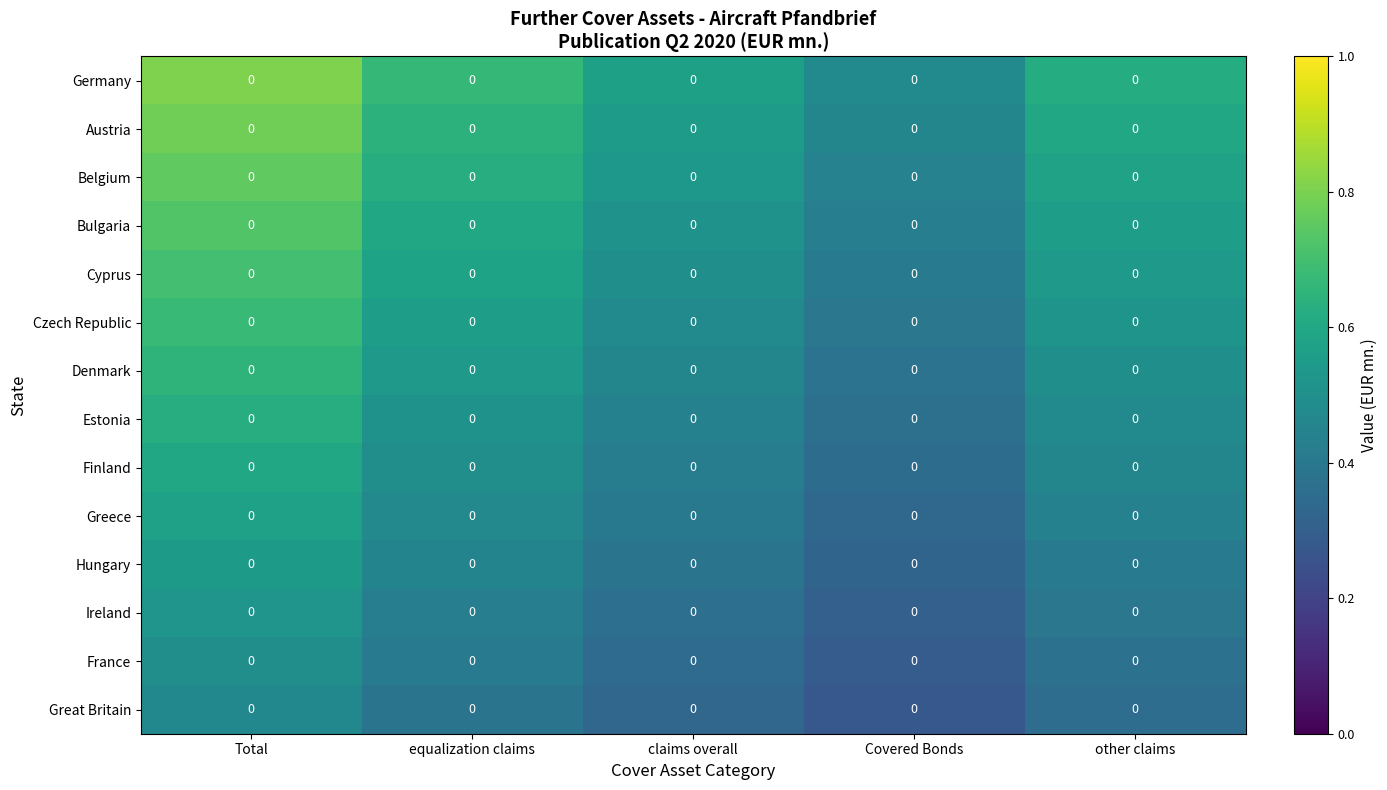

Which series changed the most between Total and Covered Bonds?

Germany